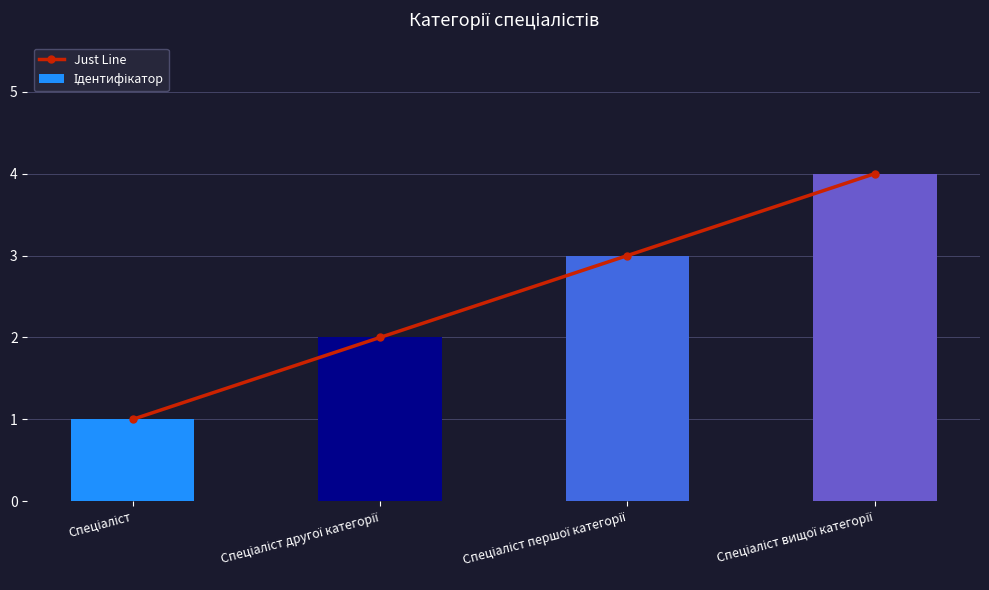

What is the sum of all Just Line values?

10